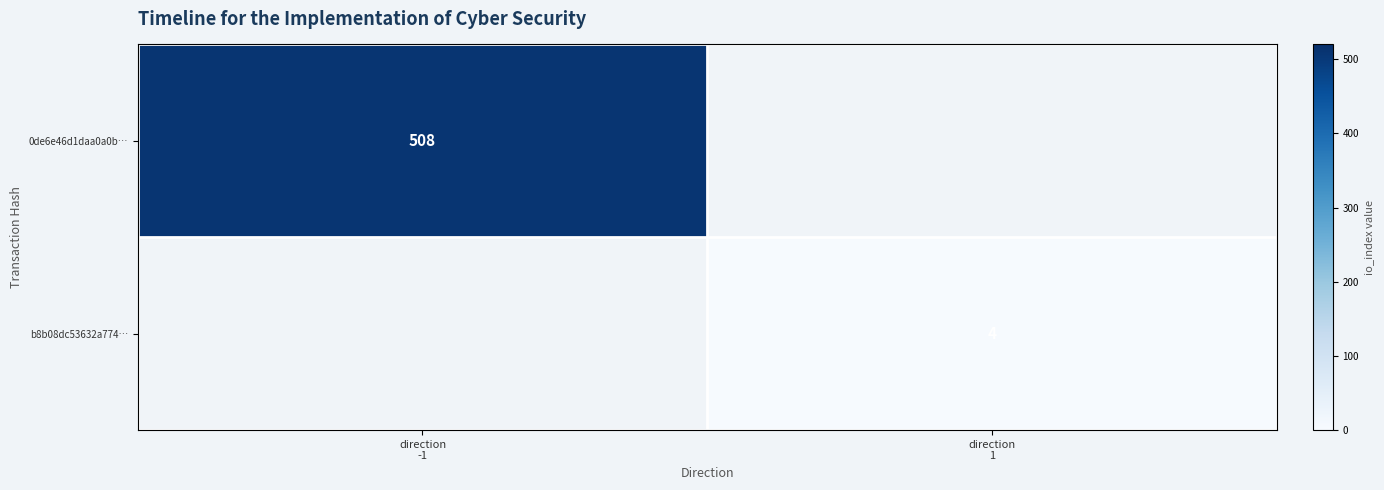

Rank the series by their maximum value, from highest to lowest.

0de6e46d1daa0a0b…, b8b08dc53632a774…